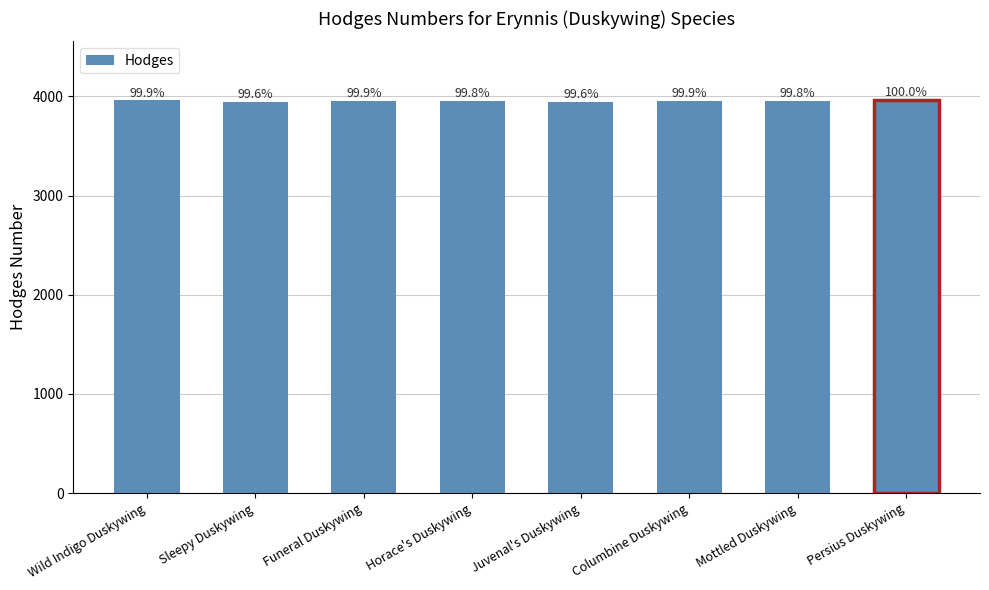

What is the greatest value displayed?

3961